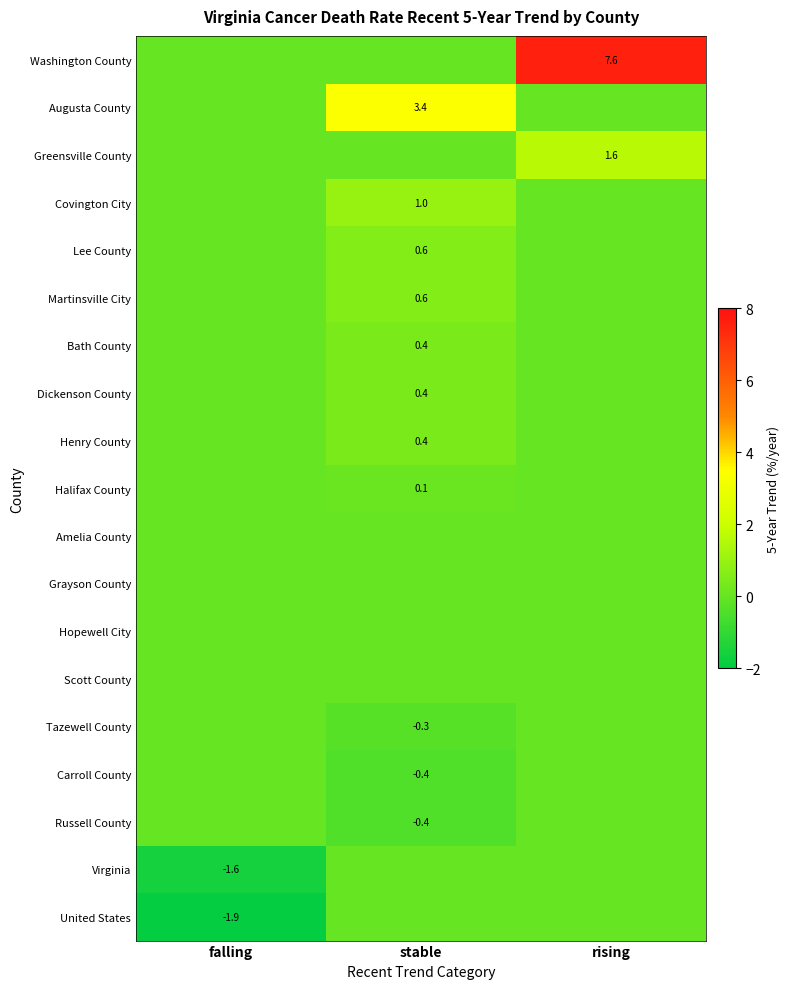

Is it true that Greensville County equals 0.9 at rising?

False